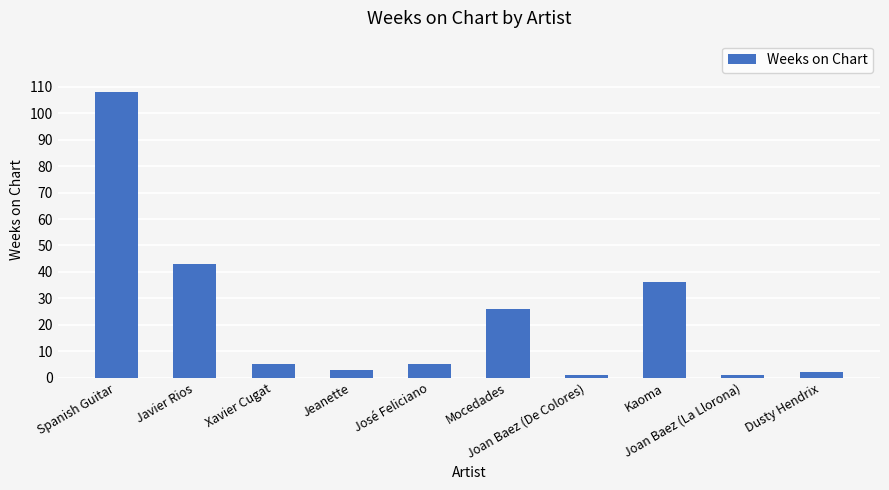

What is the average value?

23